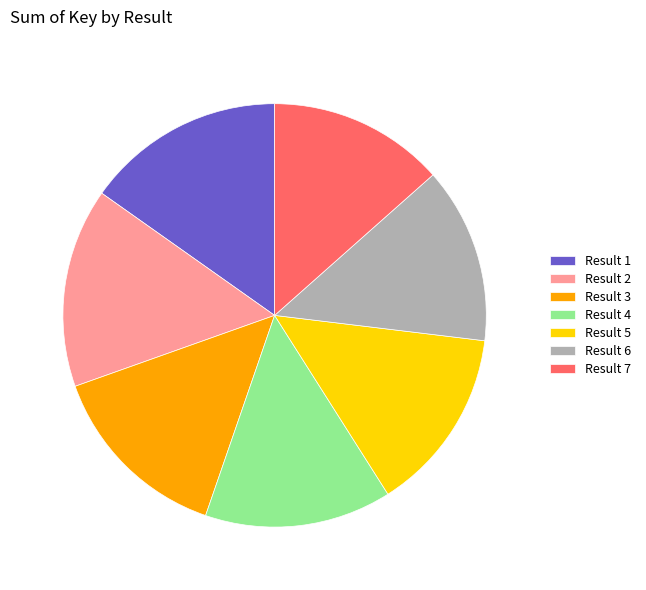

Does Result 1 represent more than half of the total?

No